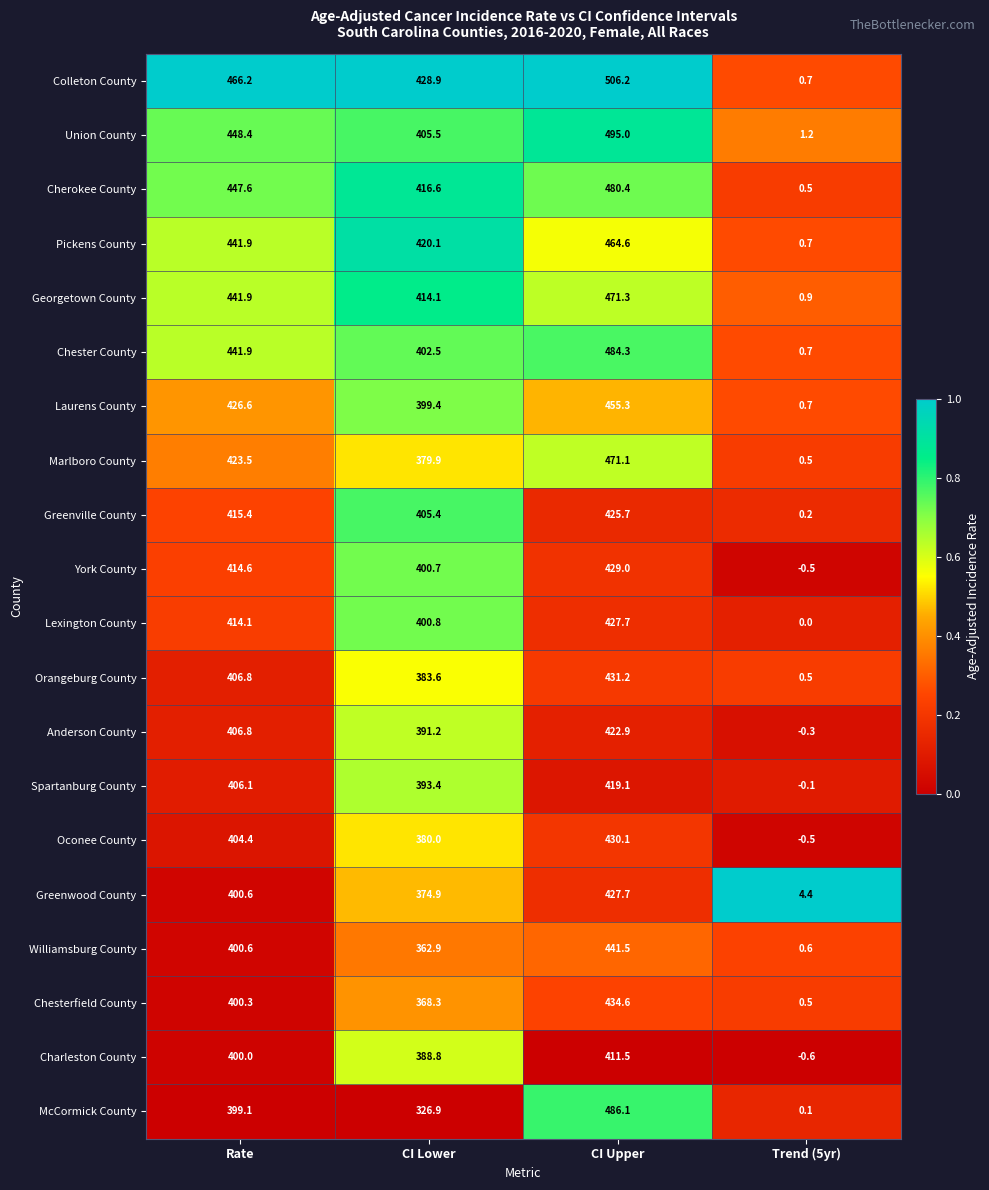

What is the sum of all McCormick County values?

1212.2